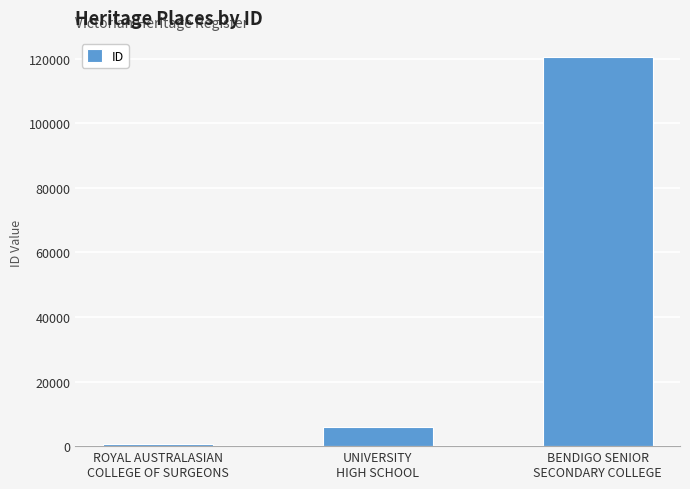

What position from the left is ROYAL AUSTRALASIAN
COLLEGE OF SURGEONS?

1